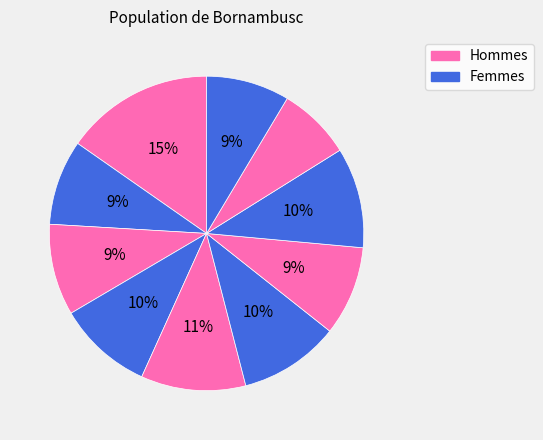

To the nearest percent, what is the average slice percentage?

10%